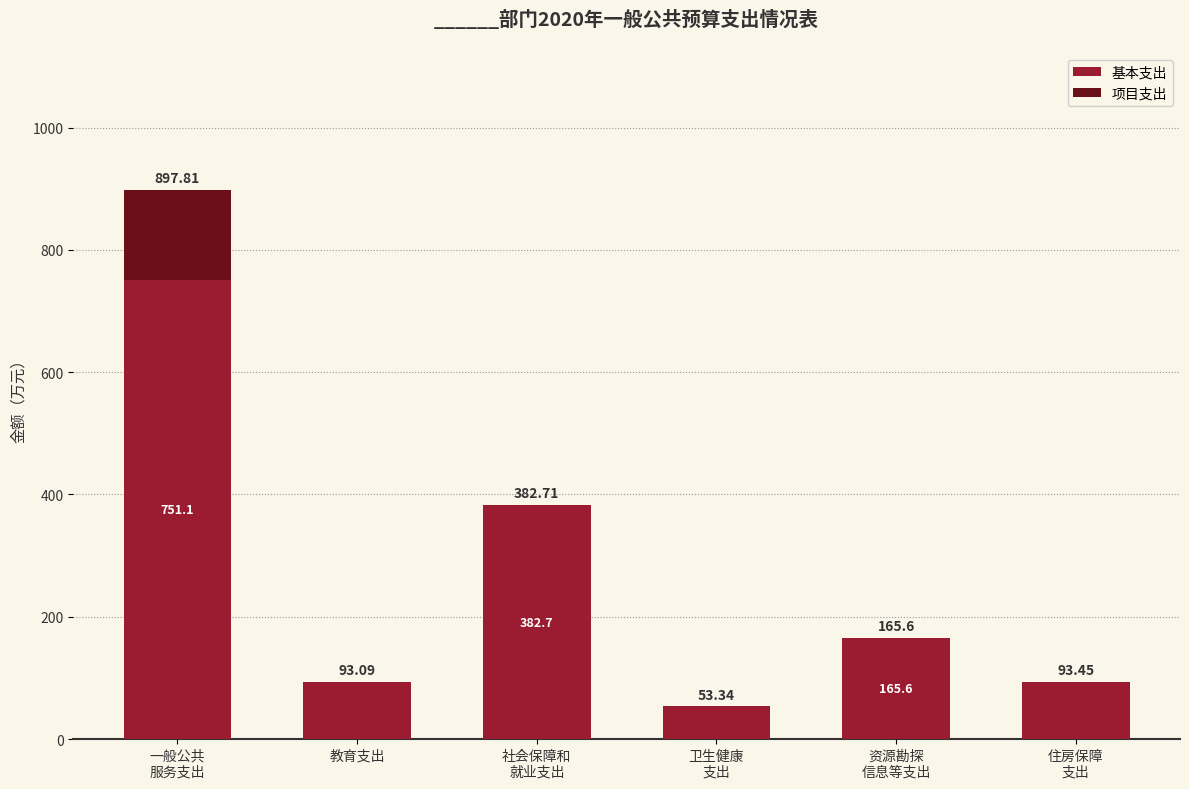

How many categories are shown in the chart?

6